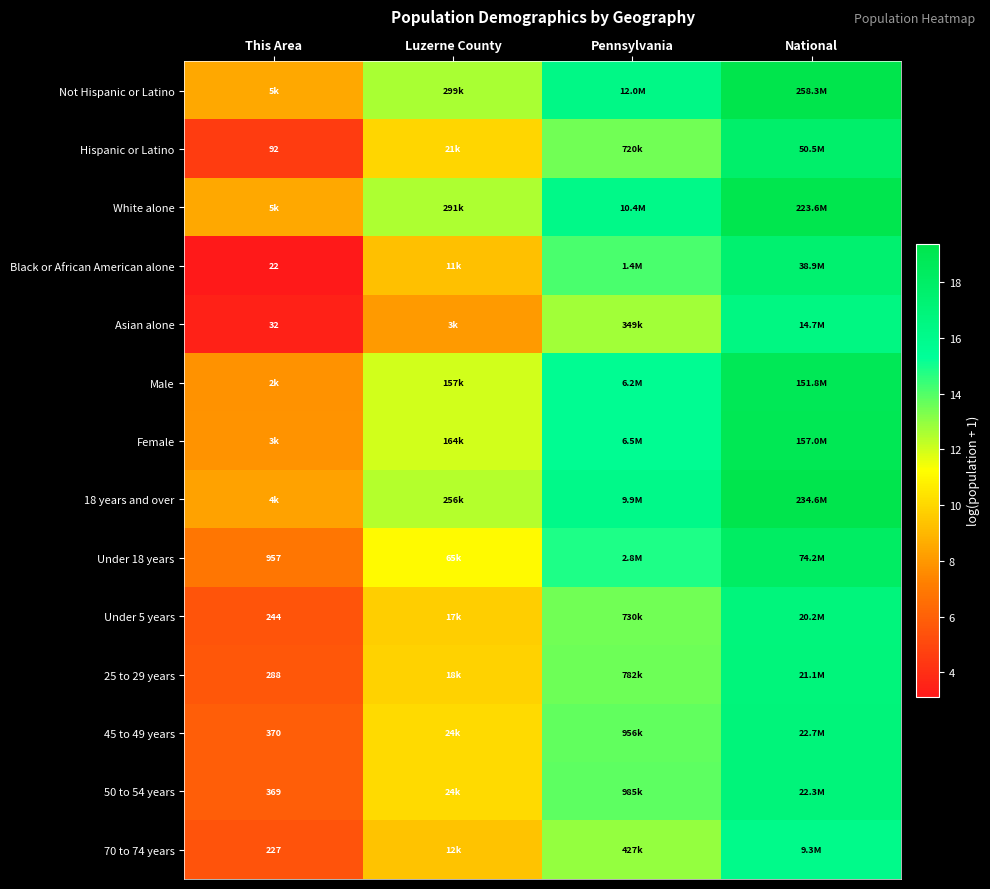

Rank the series at Luzerne County from lowest to highest value.

Asian alone, Black or African American alone, 70 to 74 years, Under 5 years, 25 to 29 years, Hispanic or Latino, 45 to 49 years, 50 to 54 years, Under 18 years, Male, Female, 18 years and over, White alone, Not Hispanic or Latino